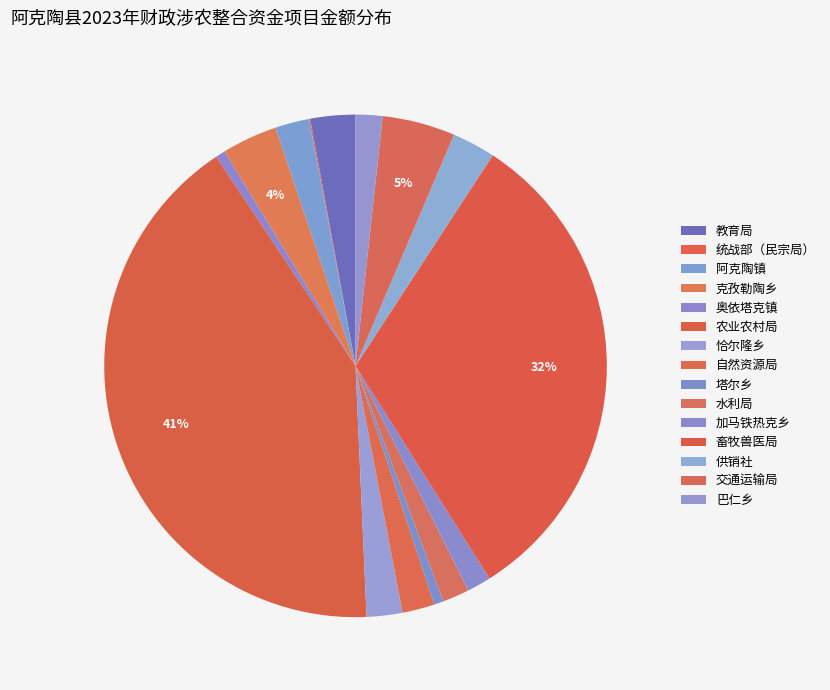

Is there any slice that represents more than half of the pie?

No